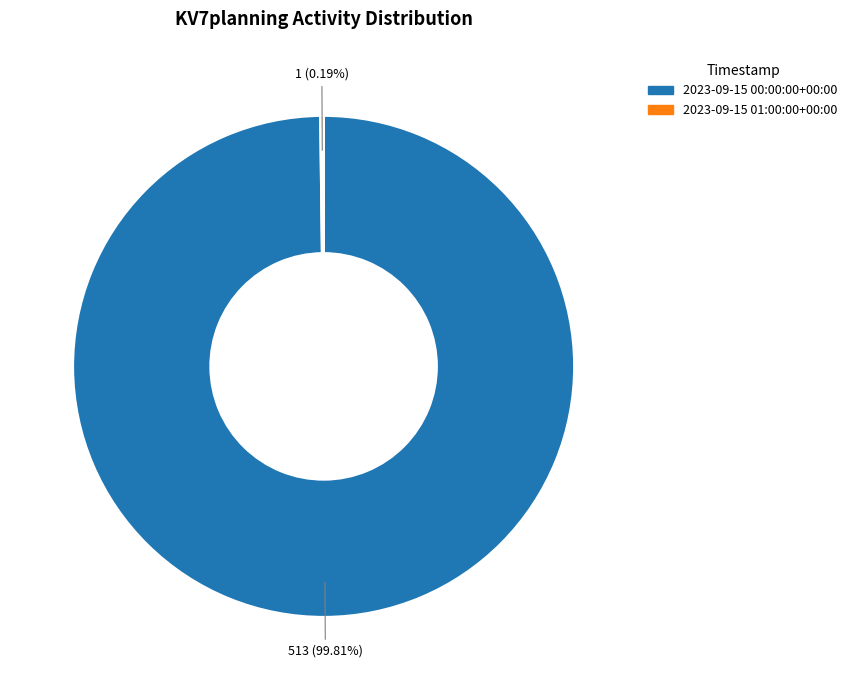

The 2023-09-15 00:00:00+00:00 slice represents 100% of the pie. True or false?

True